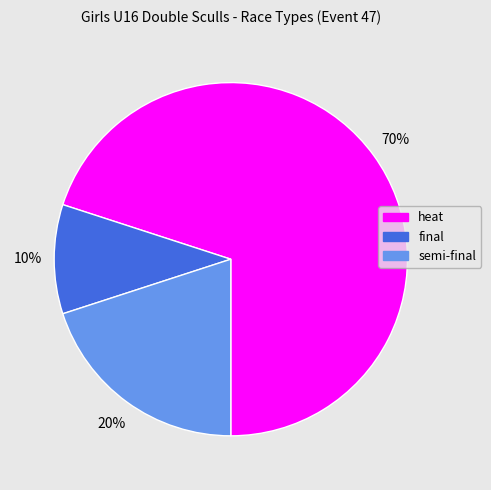

Is it true that semi-final is 32% of the pie?

False